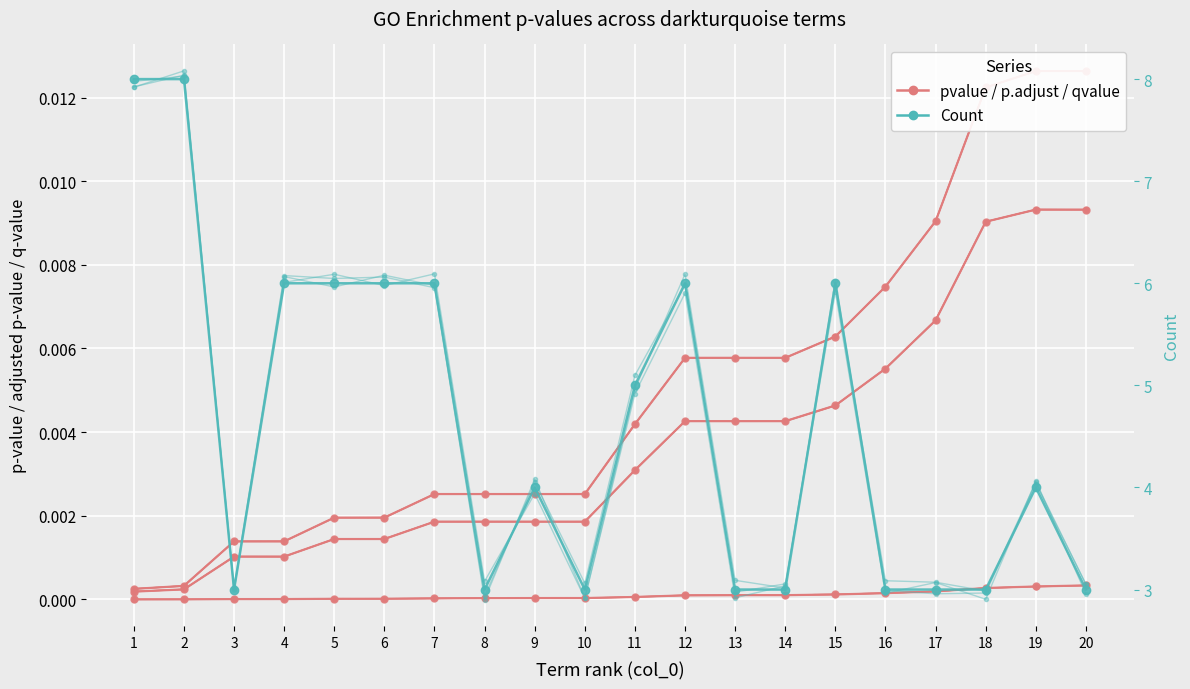

Which label corresponds to the smallest value in the chart?

1